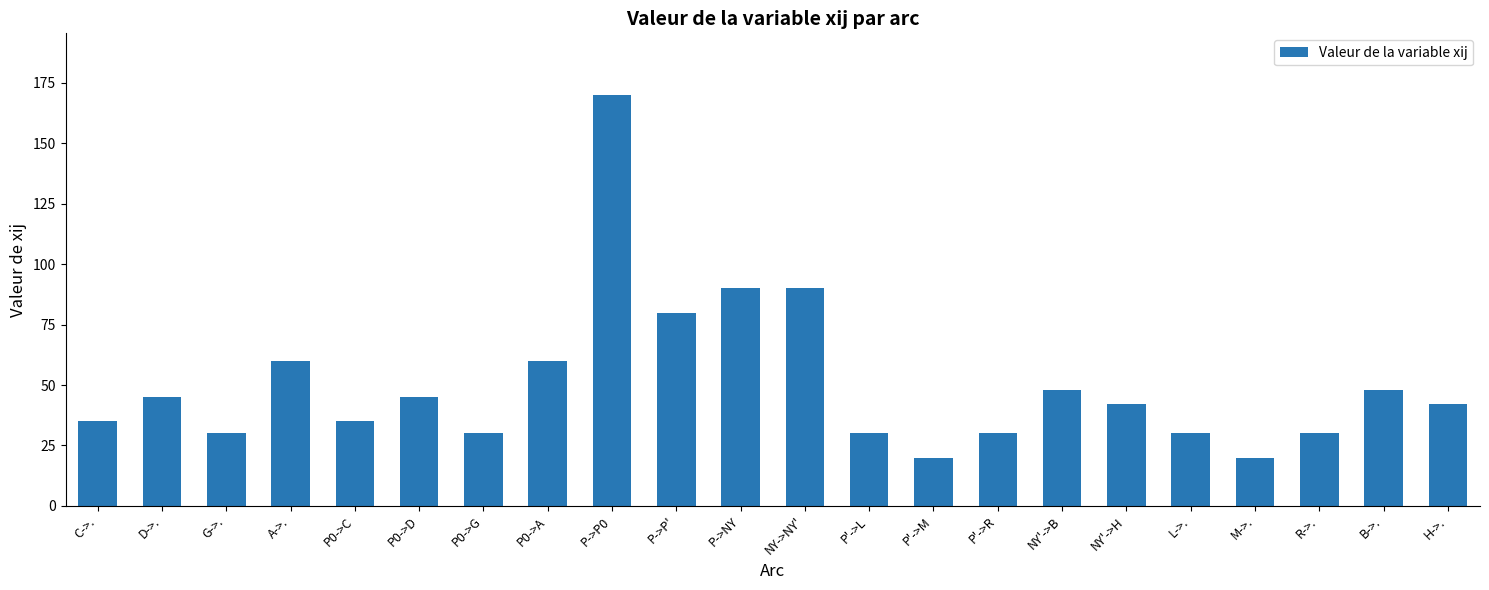

The chart shows a value of 133 at NY->NY'. True or false?

False